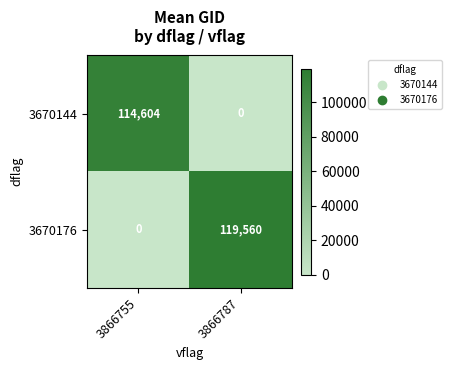

At which label does 3670144 reach its peak?

3866755